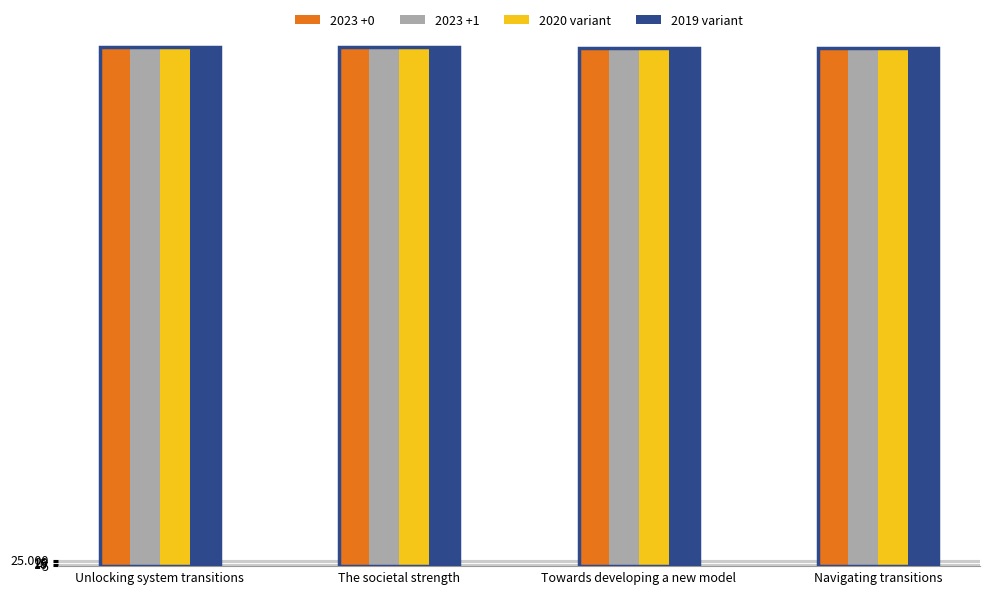

What is the total value across all series at The societal strength?

8089